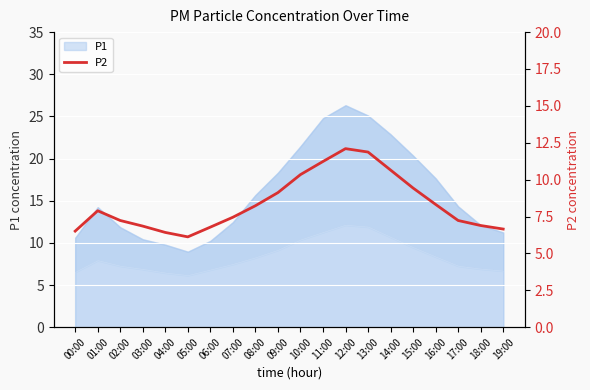

Reading right to left, extract all data points from this chart.

6.7	6.9	7.2	8.3	9.4	10.7	11.9	12.1	11.2	10.3	9.1	8.2	7.5	6.8	6.1	6.4	6.8	7.2	7.9	6.5